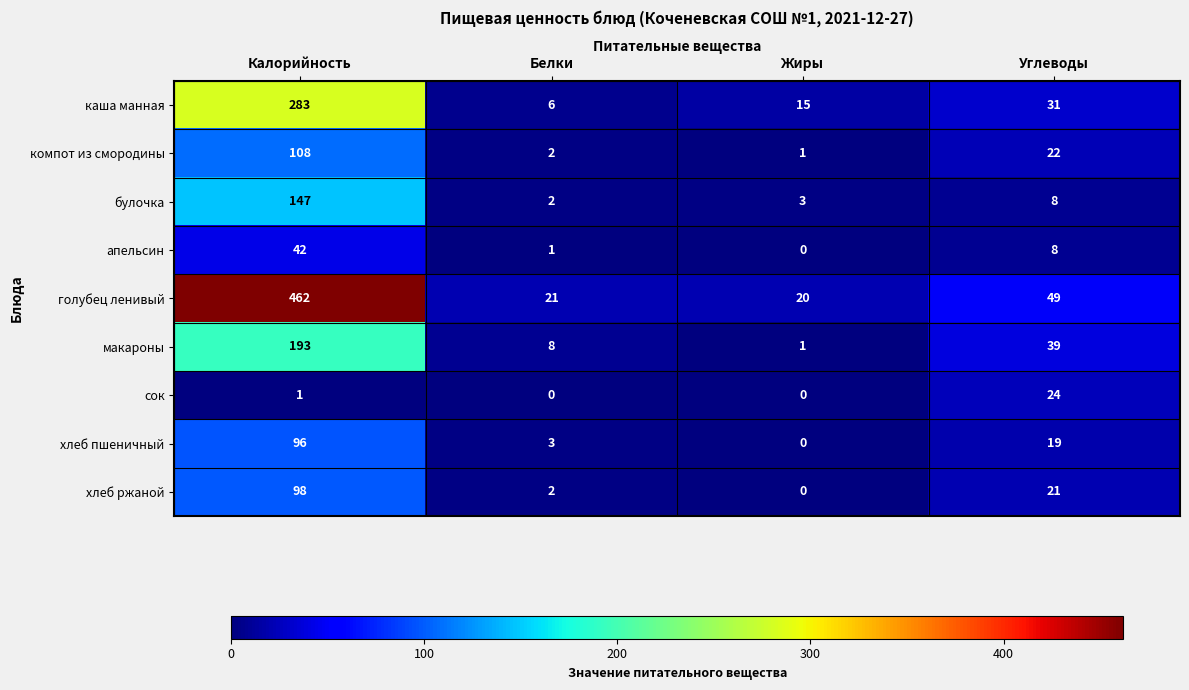

How many distinct data groups are displayed?

9